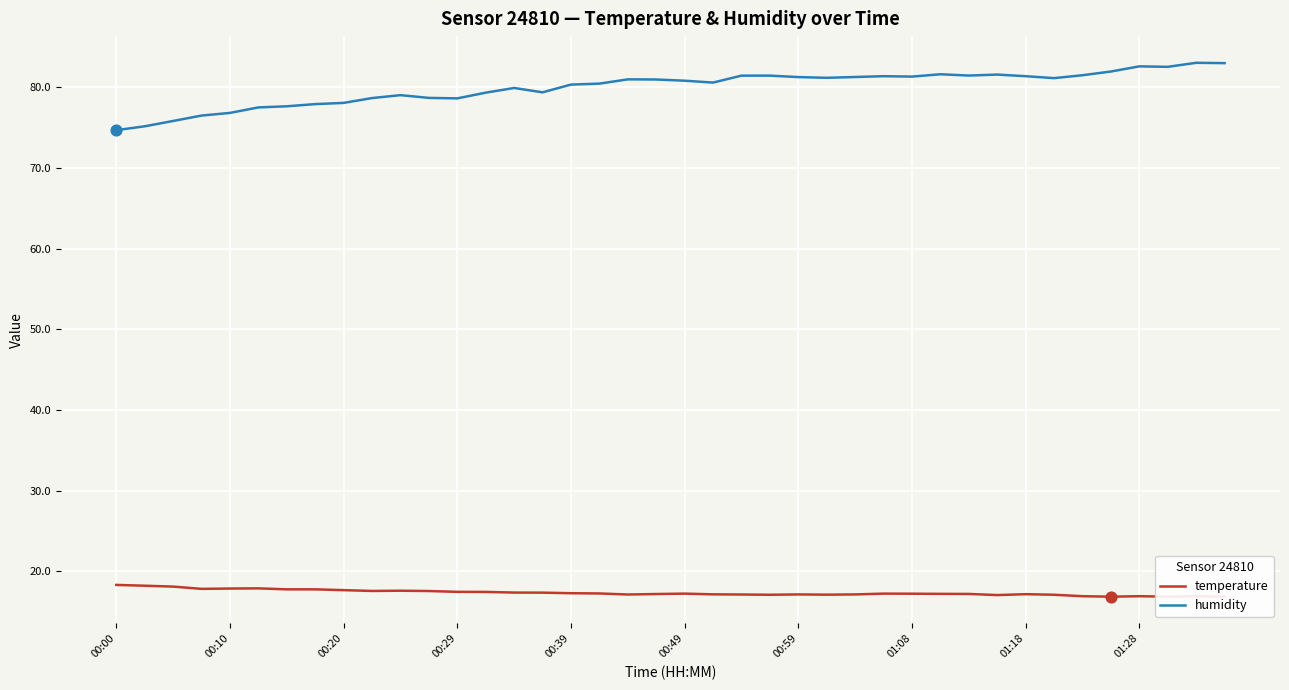

Which series has the widest spread of Y values?

humidity